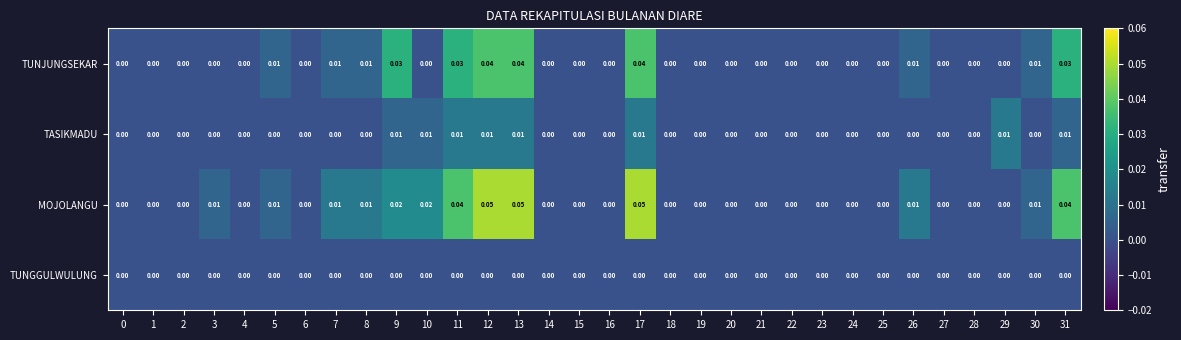

List the series in order of their overall mean, highest first.

MOJOLANGU, TUNJUNGSEKAR, TASIKMADU, TUNGGULWULUNG